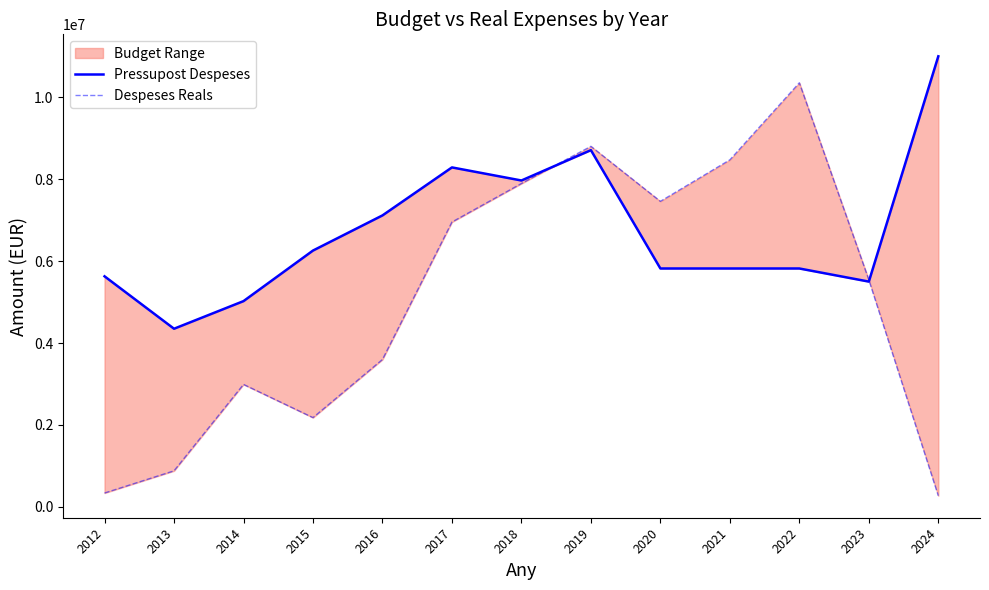

What is the minimum value shown in the chart?

271687.3